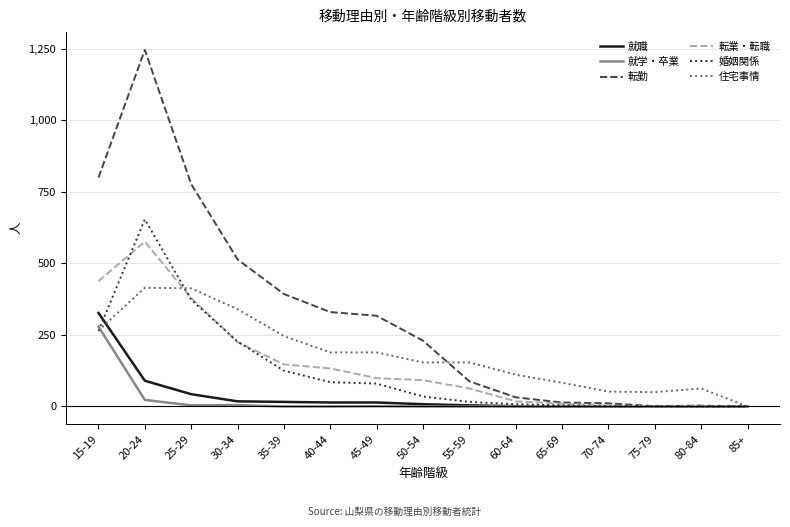

Is the value of 転業・転職 at 65-69 greater than the value of 住宅事情 at 50-54?

No